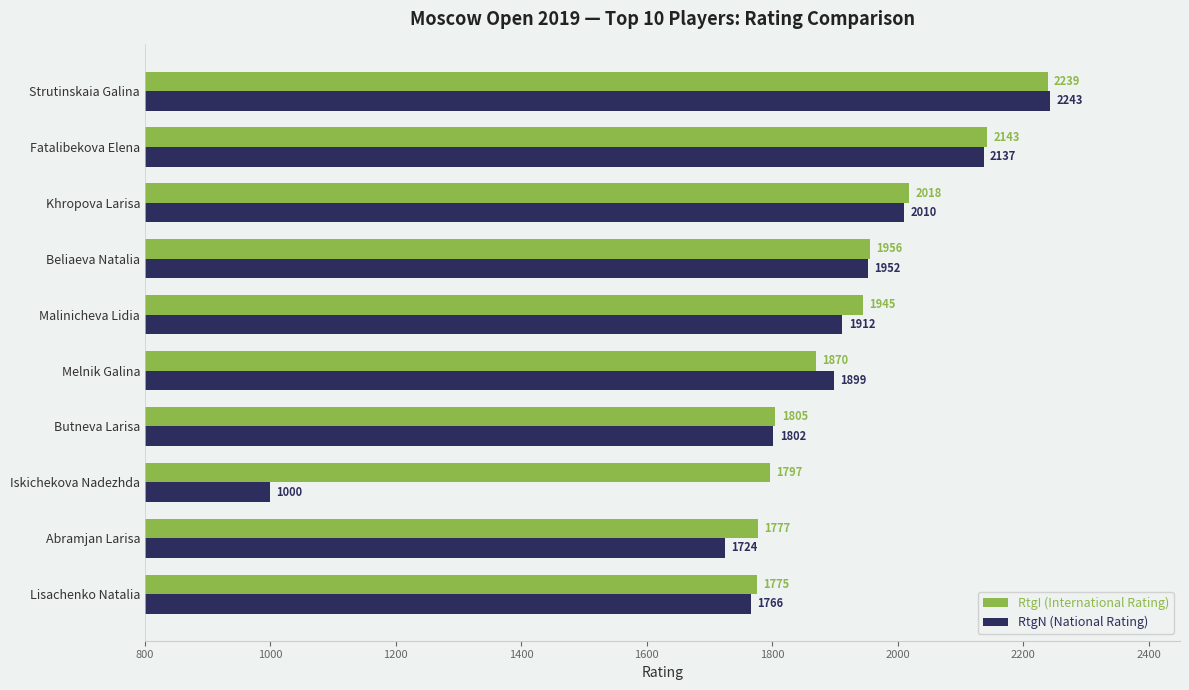

At which category is the sum across all series the highest?

Strutinskaia Galina